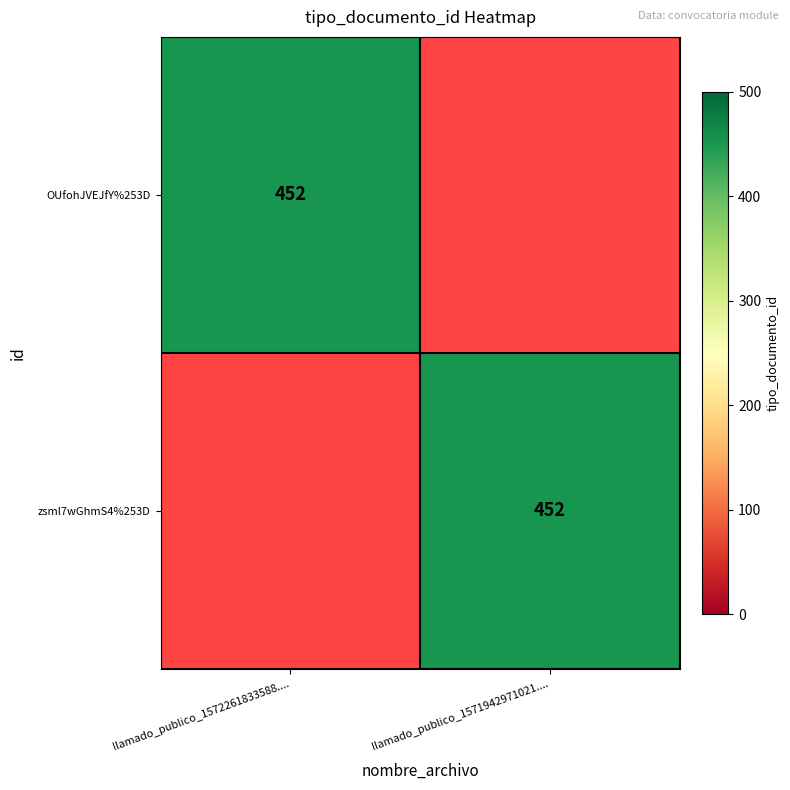

How many categories are shown in the chart?

2